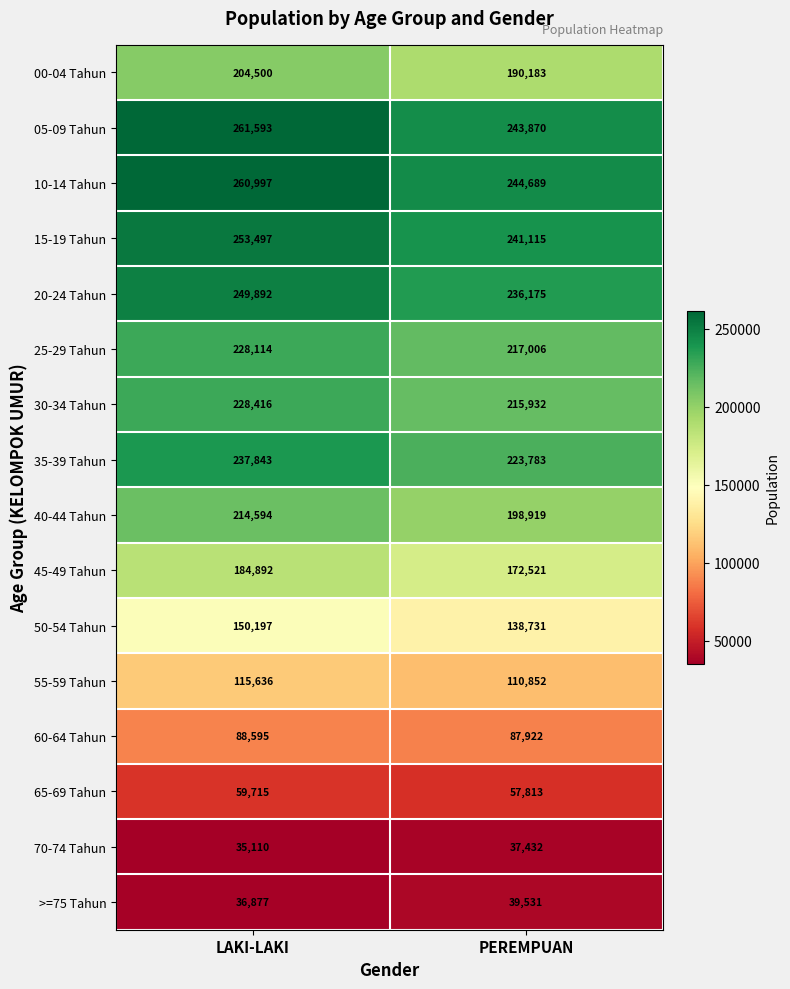

What is the difference between the 55-59 Tahun values at PEREMPUAN and LAKI-LAKI?

4784